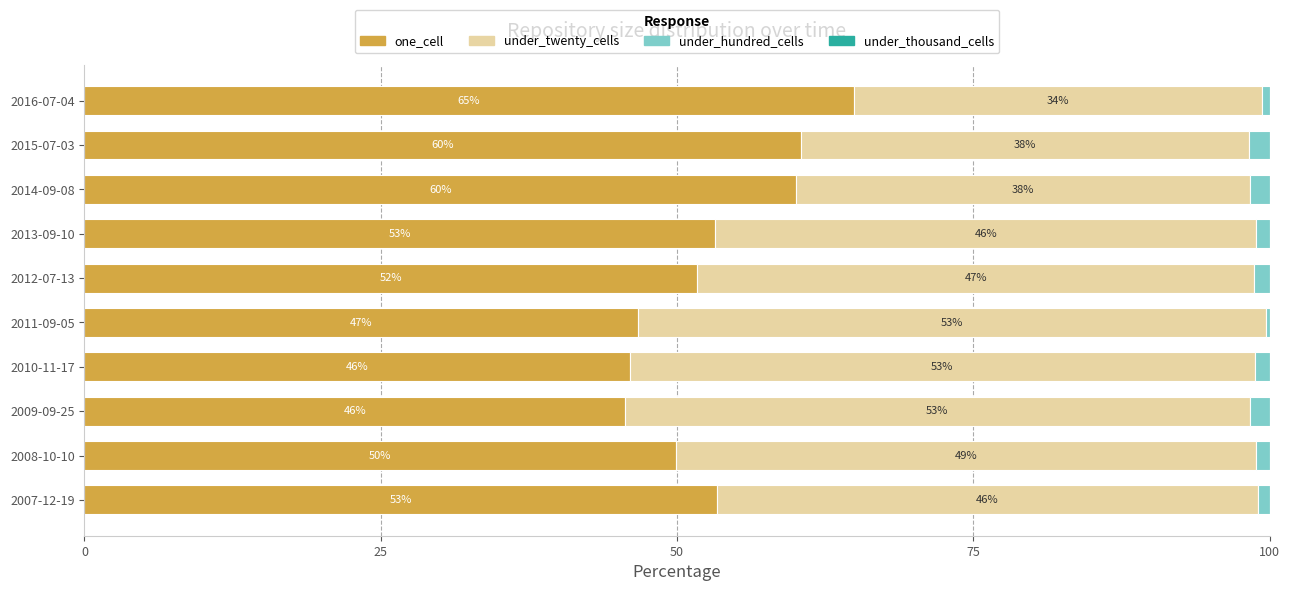

What is the highest value of the one_cell series?

64.9